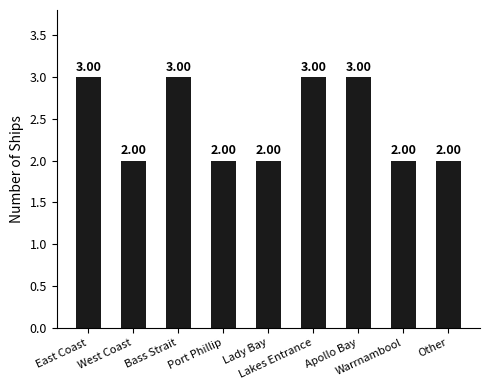

What is the sum of all values?

22